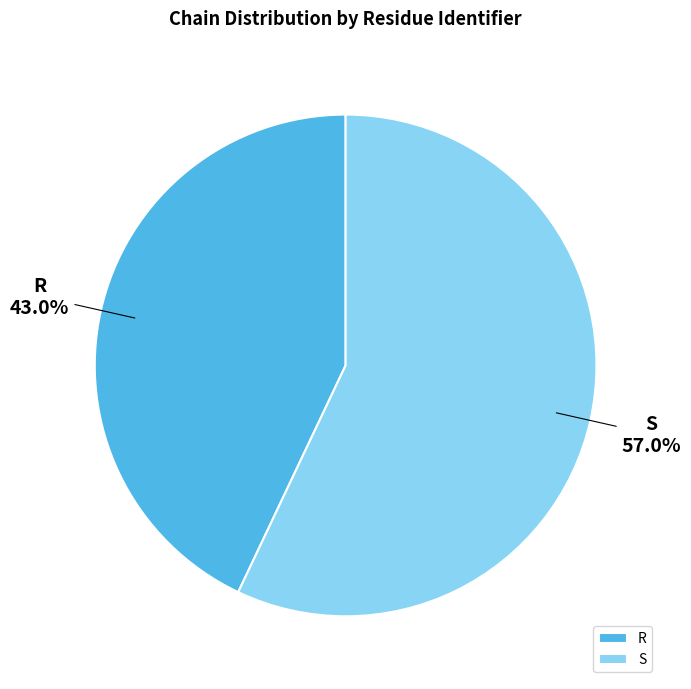

To the nearest percent, what percentage of the pie is R?

43%